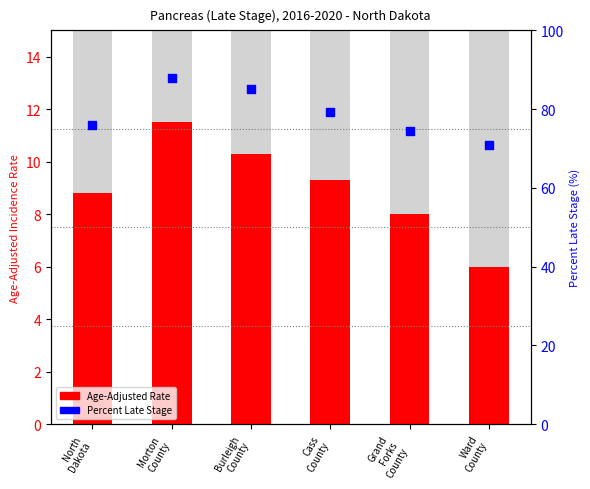

Which series contains the lowest Y value?

Age-Adjusted Rate